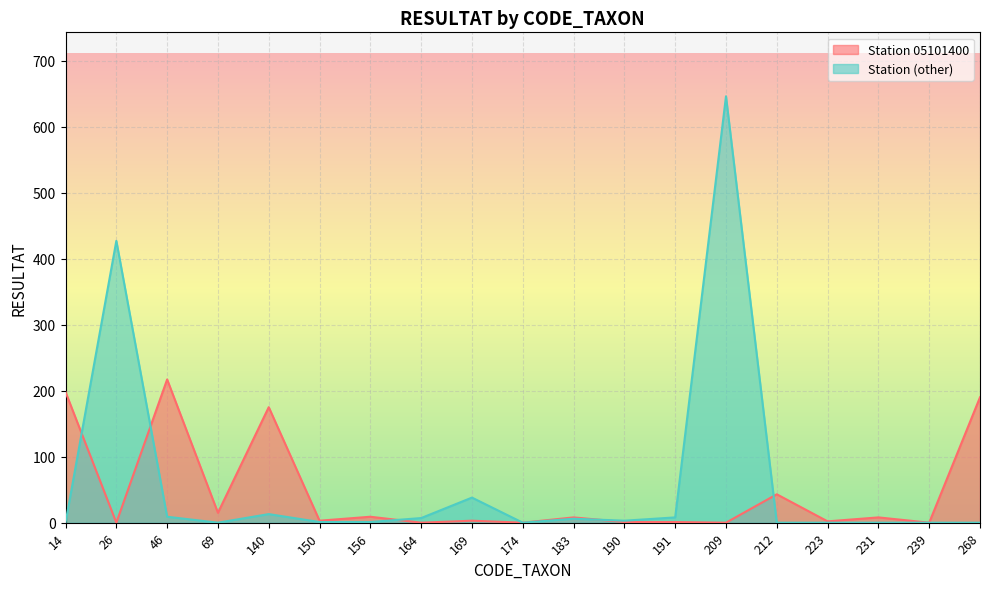

In Station 05101400, how many points are lower than both neighbors (excluding endpoints)?

8